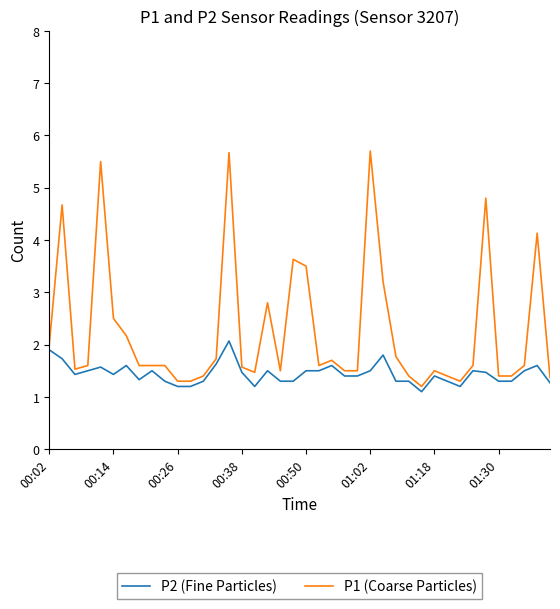

True or false: P2 (Fine Particles) has more than 1 interior local peaks.

True